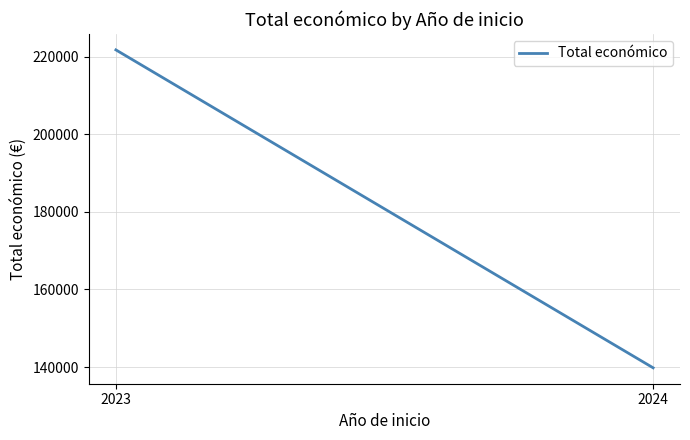

Where does the data first go above 221760?

2023